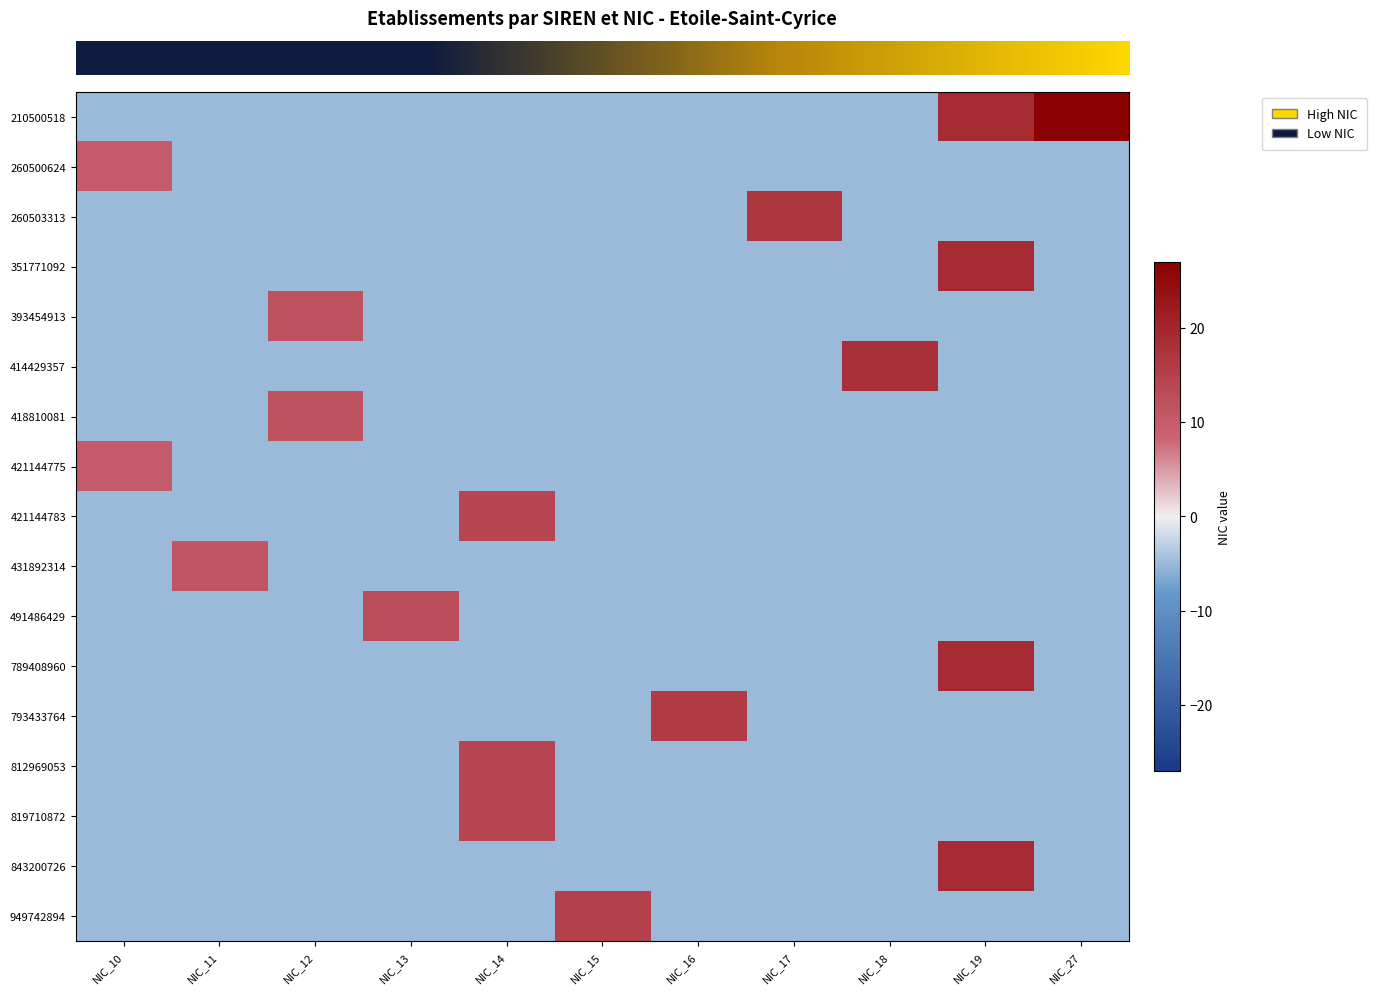

Which series has the largest range (max minus min)?

row_0